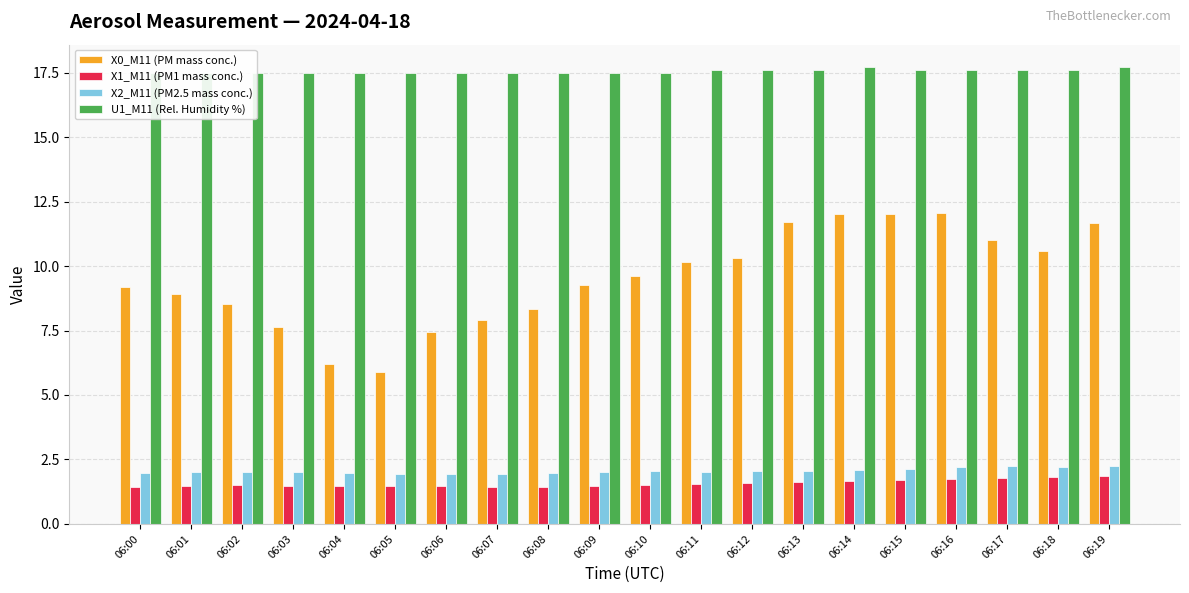

Reading left to right, extract all data points from this chart.

X0_M11 (PM mass conc.): 06:00=9.2	06:01=8.9	06:02=8.5	06:03=7.6	06:04=6.2	06:05=5.9	06:06=7.5	06:07=7.9	06:08=8.3	06:09=9.2	06:10=9.6	06:11=10.1	06:12=10.3	06:13=11.7	06:14=12.0	06:15=12.0	06:16=12.1	06:17=11.0	06:18=10.6	06:19=11.7
X1_M11 (PM1 mass conc.): 06:00=1.4	06:01=1.5	06:02=1.5	06:03=1.5	06:04=1.5	06:05=1.5	06:06=1.5	06:07=1.4	06:08=1.4	06:09=1.5	06:10=1.5	06:11=1.5	06:12=1.6	06:13=1.6	06:14=1.7	06:15=1.7	06:16=1.7	06:17=1.8	06:18=1.8	06:19=1.8
X2_M11 (PM2.5 mass conc.): 06:00=2.0	06:01=2.0	06:02=2.0	06:03=2.0	06:04=2.0	06:05=1.9	06:06=1.9	06:07=1.9	06:08=2.0	06:09=2.0	06:10=2.0	06:11=2.0	06:12=2.0	06:13=2.1	06:14=2.1	06:15=2.1	06:16=2.2	06:17=2.2	06:18=2.2	06:19=2.2
U1_M11 (Rel. Humidity %): 06:00=17.5	06:01=17.5	06:02=17.5	06:03=17.5	06:04=17.5	06:05=17.5	06:06=17.5	06:07=17.5	06:08=17.5	06:09=17.5	06:10=17.5	06:11=17.6	06:12=17.6	06:13=17.6	06:14=17.7	06:15=17.6	06:16=17.6	06:17=17.6	06:18=17.6	06:19=17.7